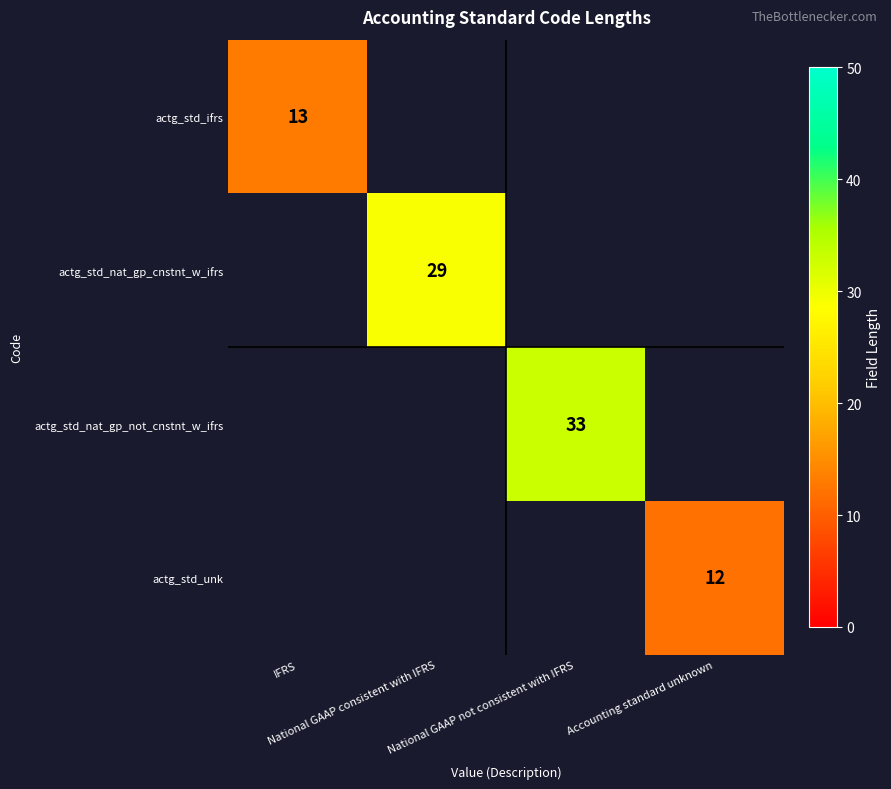

True or false: actg_std_ifrs has a value of 13.0 at IFRS.

True